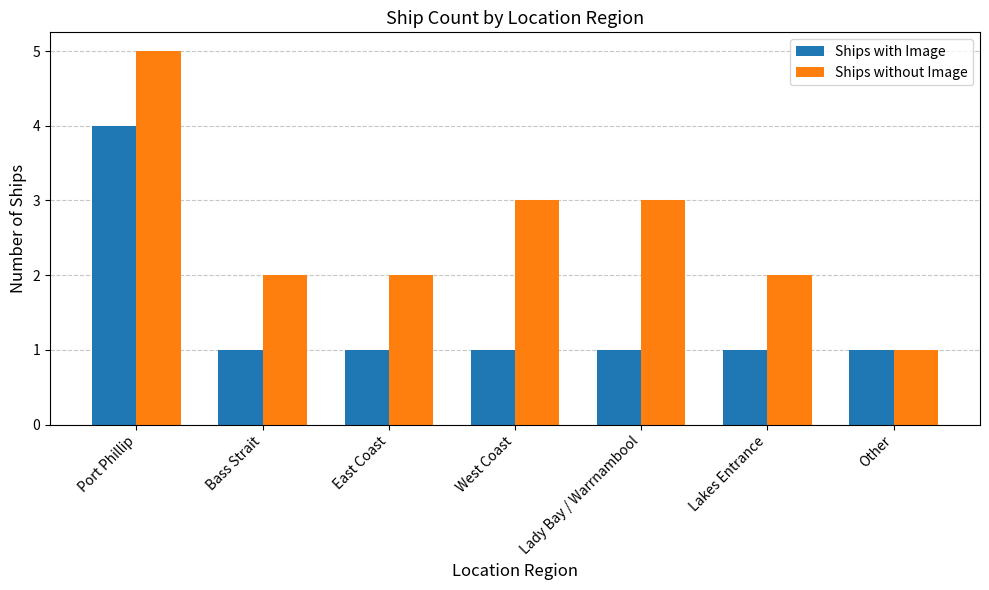

Between Lakes Entrance and Other, which series saw the biggest shift?

Ships without Image